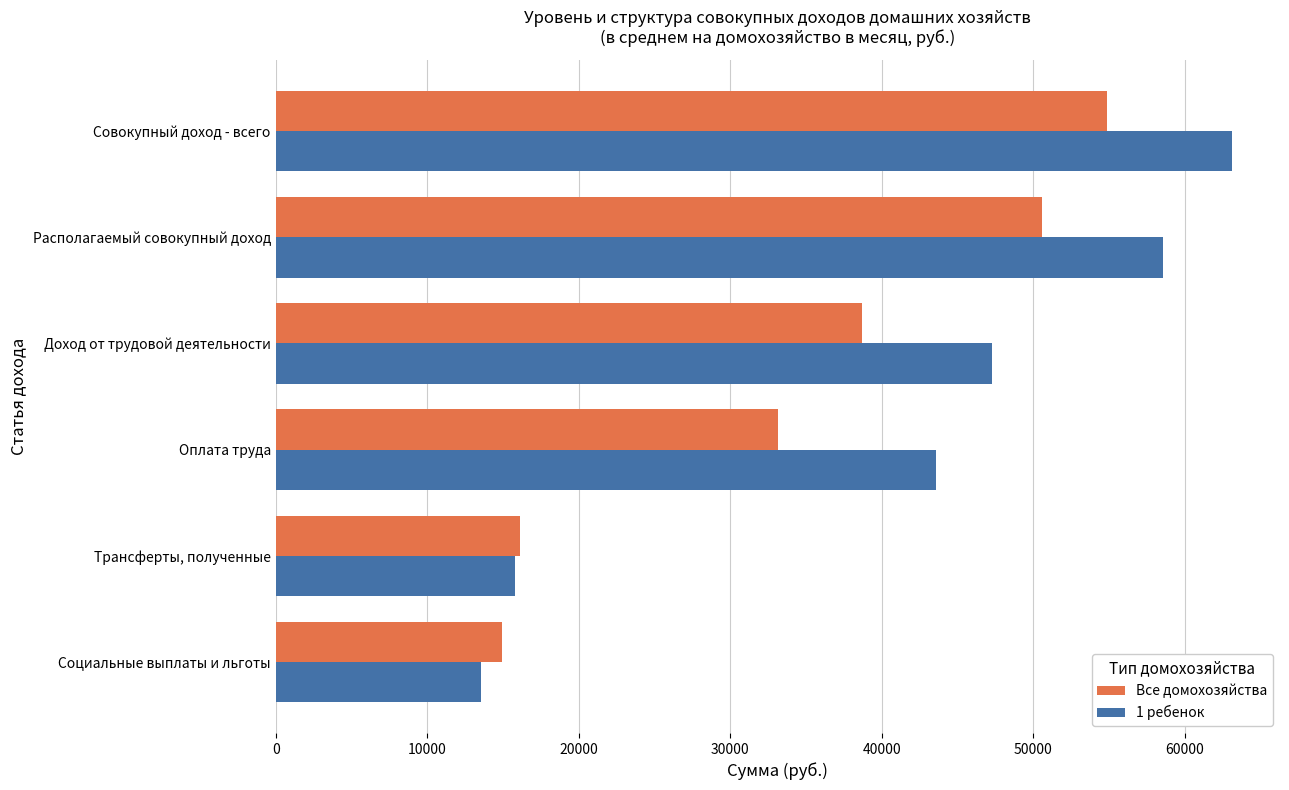

Which series has the largest total across all categories?

1 ребенок